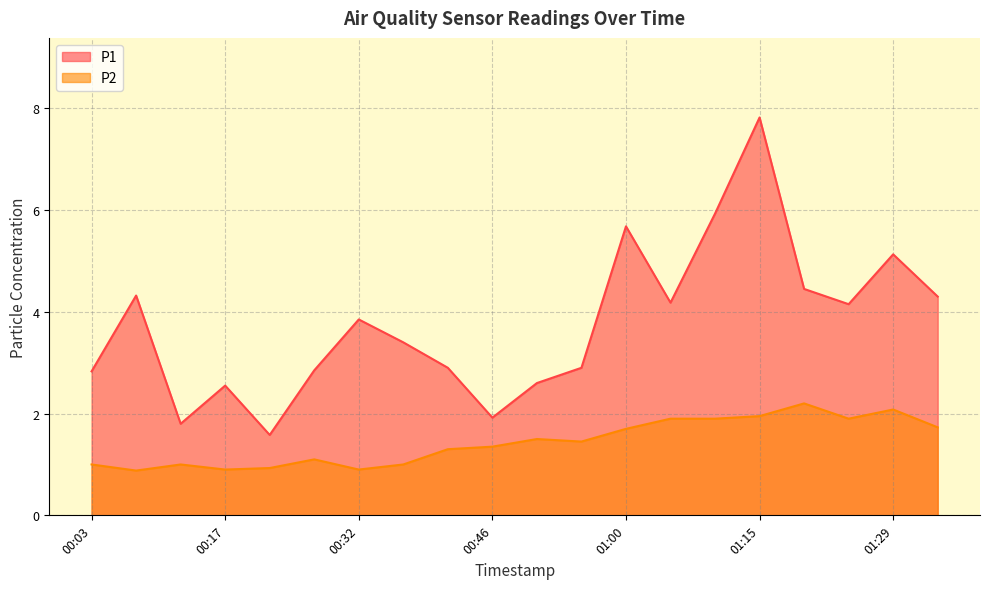

How many data points does each series have?

20